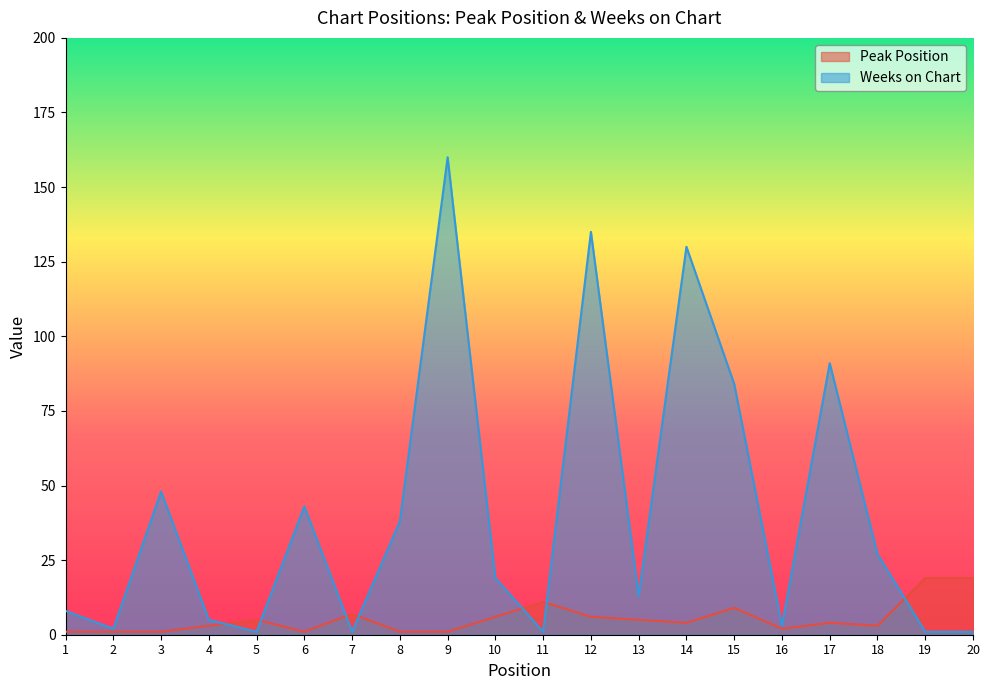

At which label does Peak Position first exceed 4?

5